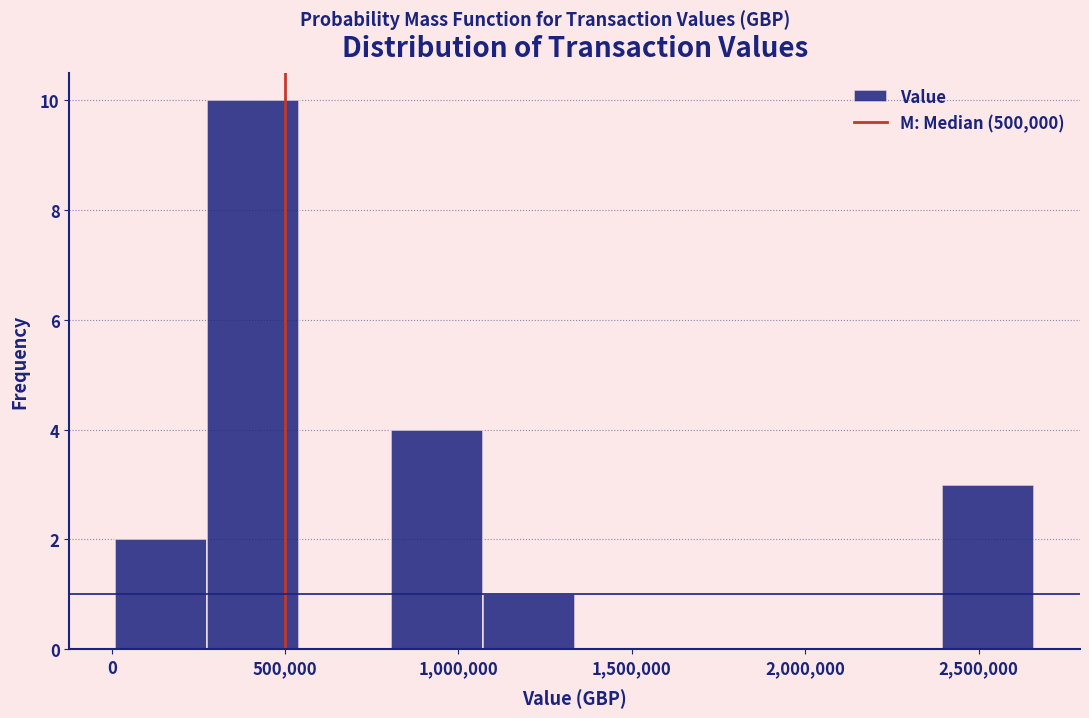

How tall is the bar that spans 0 to 300000 on the x-axis? Neither the bar edges nor the heights are printed on the chart, so give them approximately, as read against the axes.

2